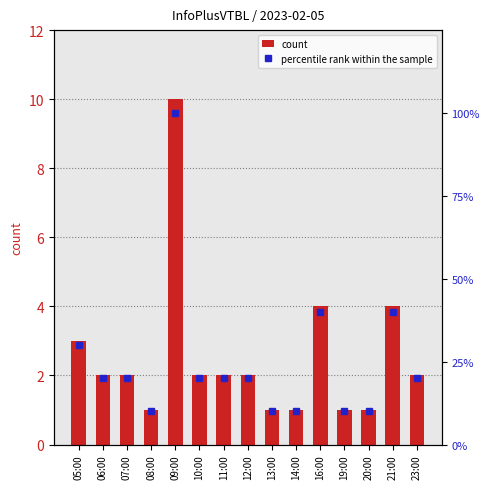

What is the maximum value shown in the chart?

100